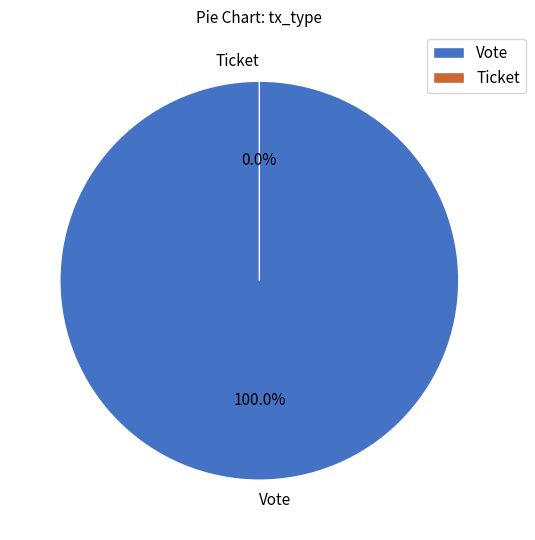

How many segments does this pie chart have?

2